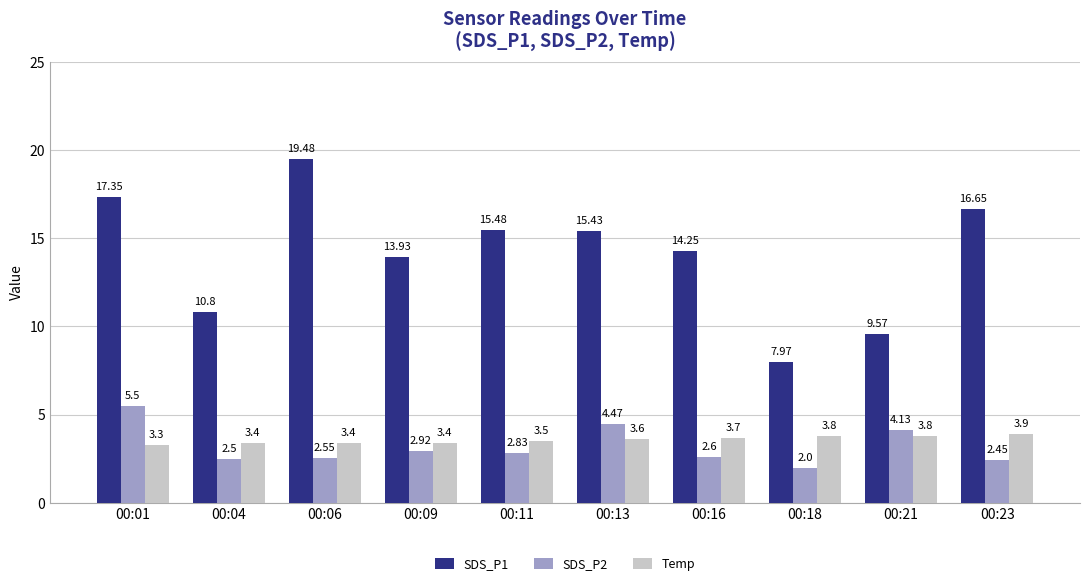

The value of SDS_P1 at 00:16 is 14.2. True or false?

True